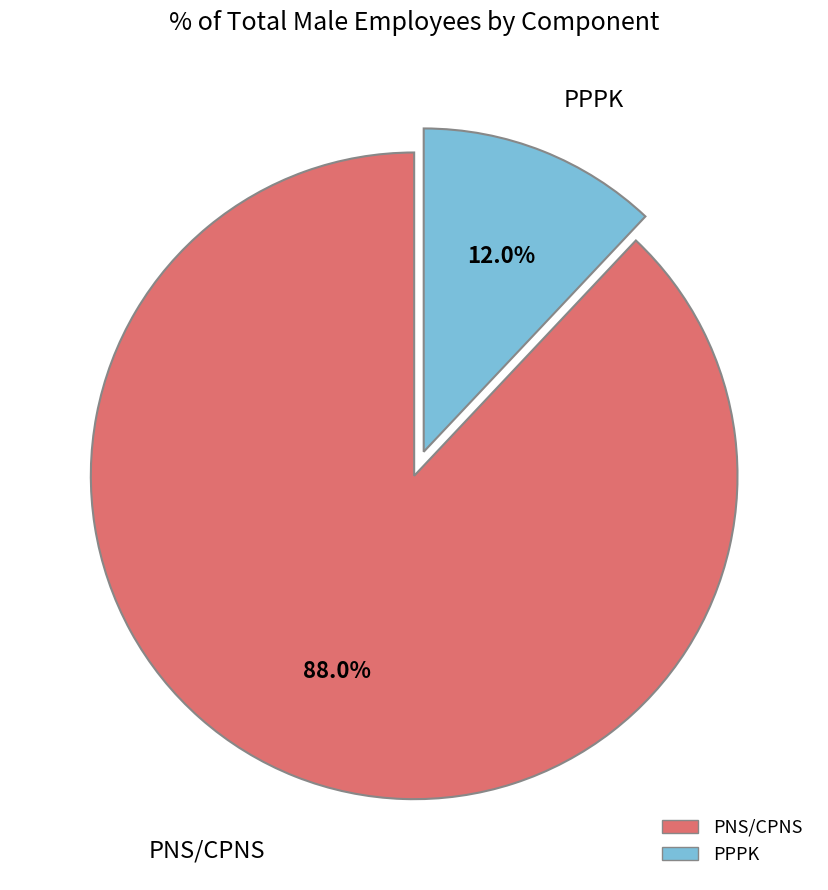

How many segments does this pie chart have?

2